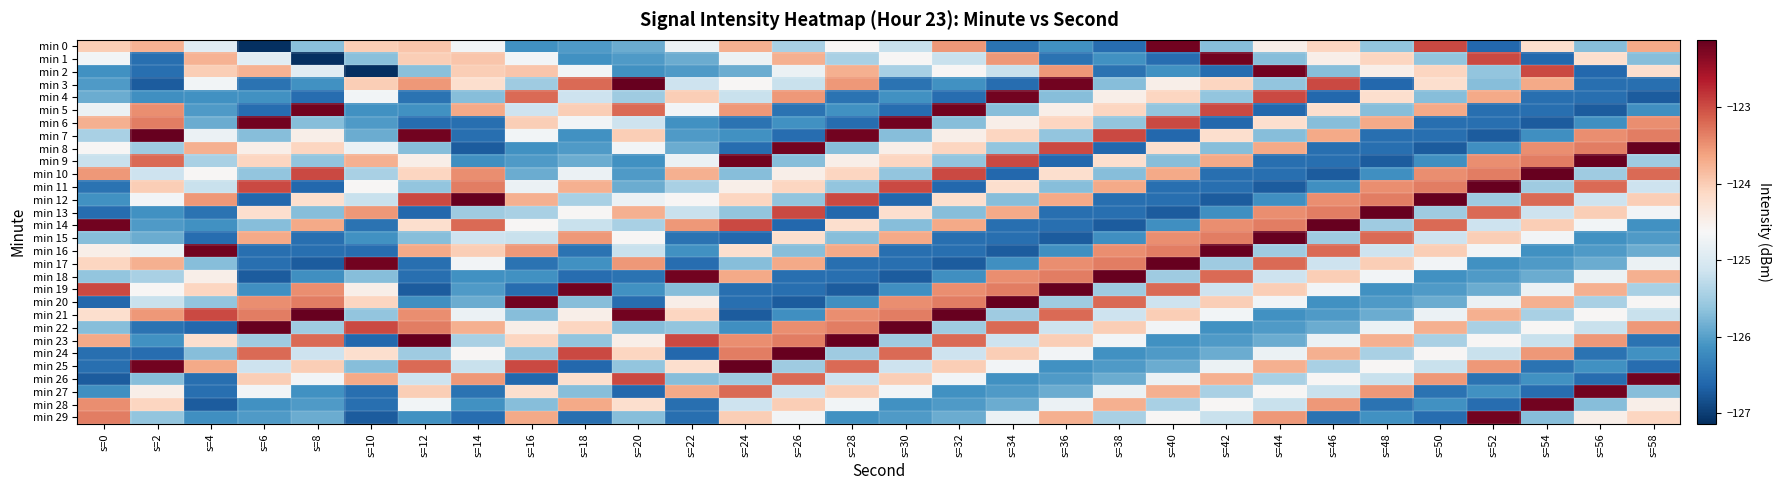

At which category is the sum across all series the highest?

s=44